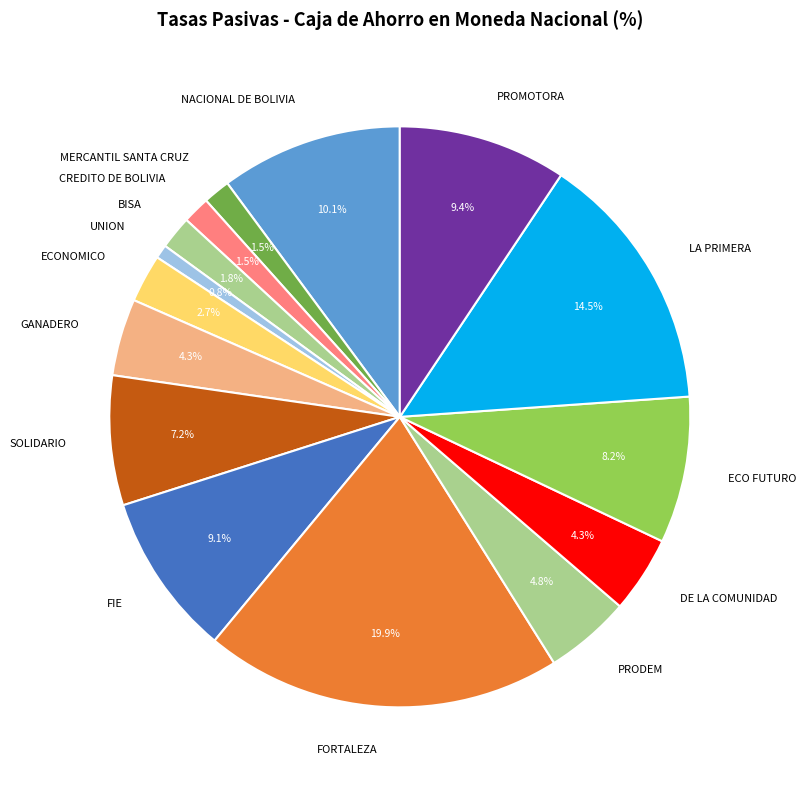

What is the smallest slice in the pie chart?

UNION